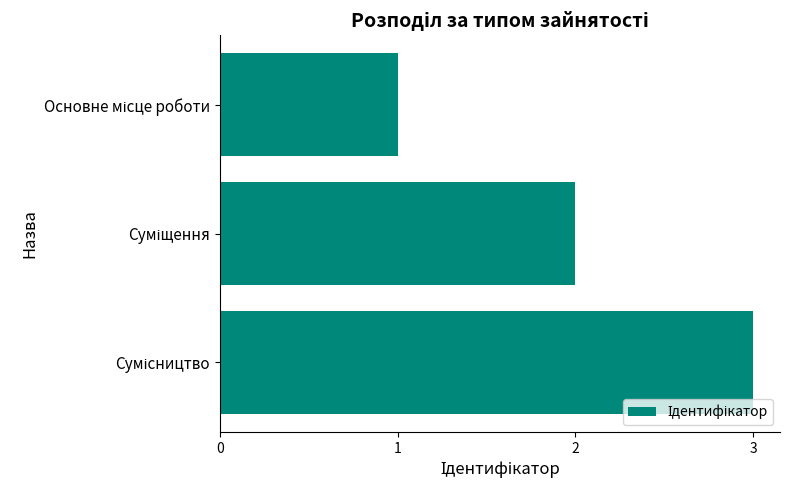

What is the sum of all values?

6